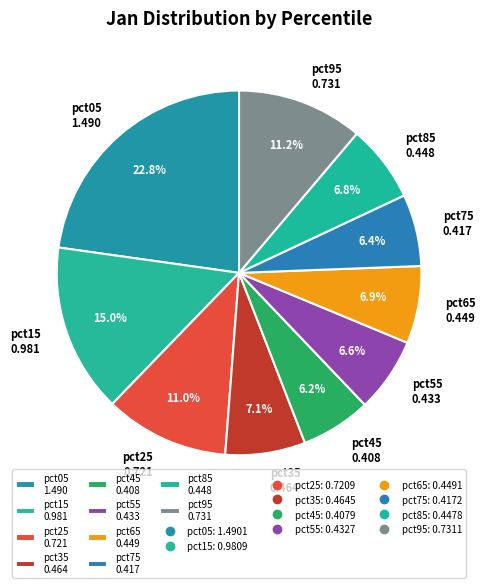

How many segments does this pie chart have?

10